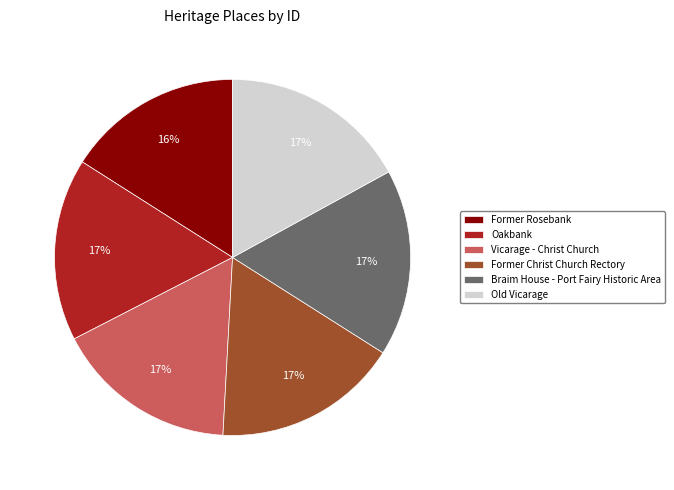

What is the ratio of the value at Old Vicarage to the value at Former Christ Church Rectory?

1.0